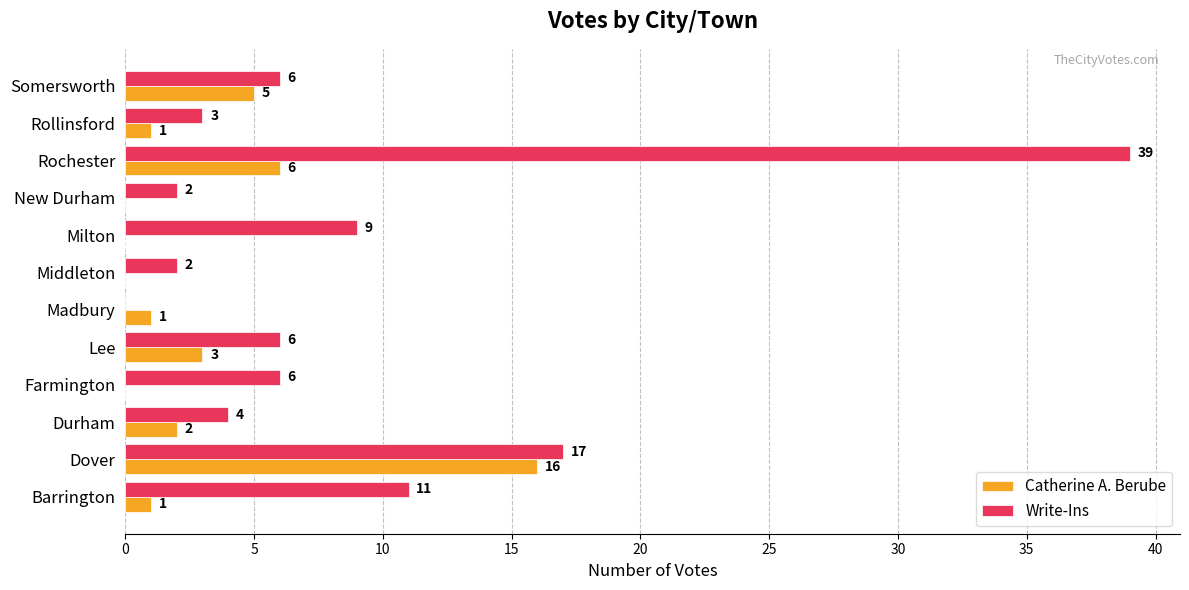

What is the total value across all series at Barrington?

12